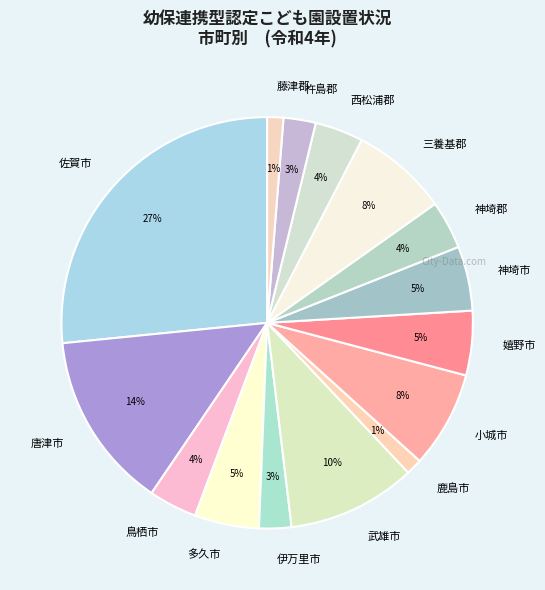

Is the sum of 西松浦郡 and 藤津郡 greater than half?

No